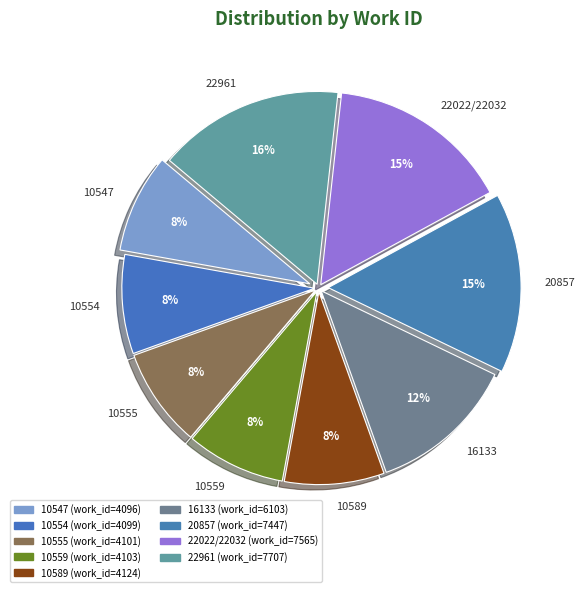

Count the number of slices in the pie.

9